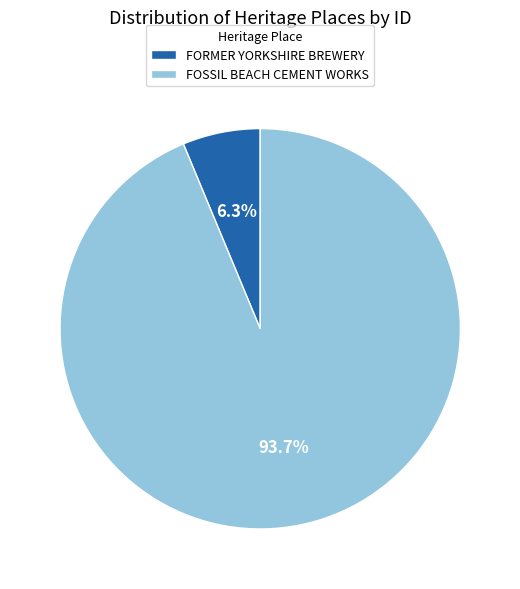

Approximately how many times larger is the value at FOSSIL BEACH CEMENT WORKS compared to FORMER YORKSHIRE BREWERY?

14.9